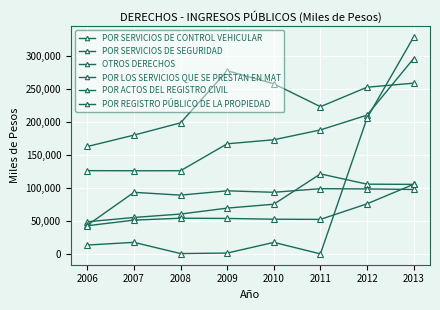

Reading right to left, list all the values displayed in this chart.

POR SERVICIOS DE CONTROL VEHICULAR: 2013=258474	2012=252347	2011=222864	2010=257522	2009=277324	2008=198403	2007=179814	2006=162590
POR SERVICIOS DE SEGURIDAD: 2013=295804	2012=210079	2011=187679	2010=172775	2009=166681	2008=125913	2007=125840	2006=126037
OTROS DERECHOS: 2013=328431	2012=205656	2011=0	2010=17389	2009=1237	2008=454	2007=17440	2006=13386
POR LOS SERVICIOS QUE SE PRESTAN EN MAT: 2013=105232	2012=105542	2011=121095	2010=75185	2009=69295	2008=60303	2007=55144	2006=48561
POR ACTOS DEL REGISTRO CIVIL: 2013=97504	2012=98334	2011=98732	2010=93241	2009=95473	2008=88940	2007=93190	2006=43383
POR REGISTRO PÚBLICO DE LA PROPIEDAD: 2013=105407	2012=75794	2011=52206	2010=52502	2009=53648	2008=54025	2007=51098	2006=42608